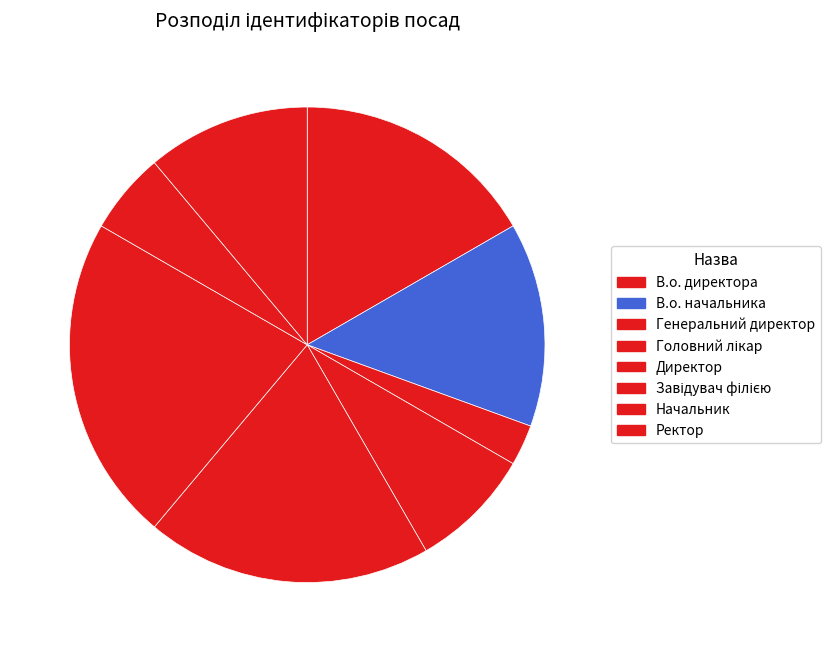

To the nearest percent, what portion does В.о. начальника represent?

14%